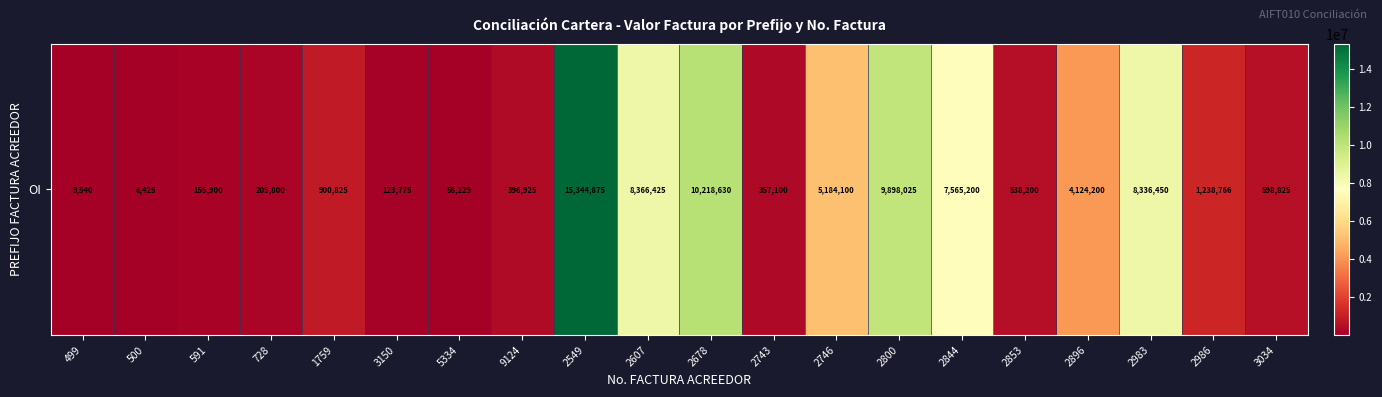

List the labels in order of value, largest first.

2549, 2678, 2800, 2607, 2983, 2844, 2746, 2896, 2986, 1759, 3034, 2853, 9124, 2743, 728, 591, 3150, 5334, 499, 500